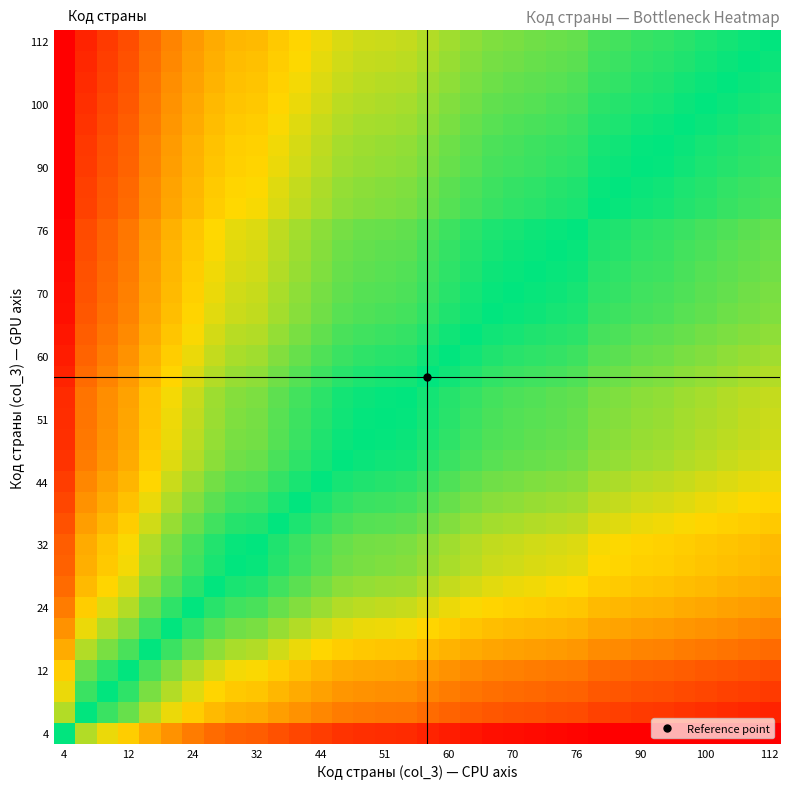

What is the minimum value shown in the chart?

-3.0